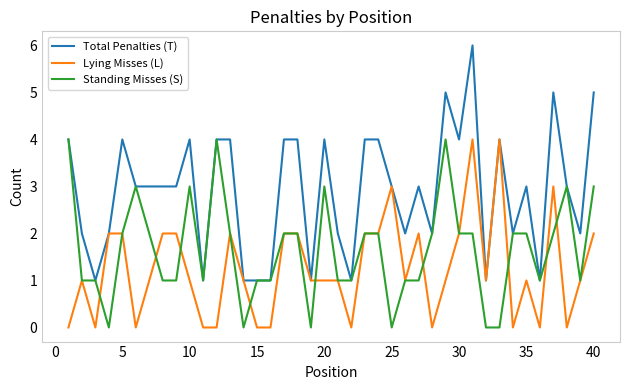

List the series in order of their overall mean, highest first.

Total Penalties (T), Standing Misses (S), Lying Misses (L)